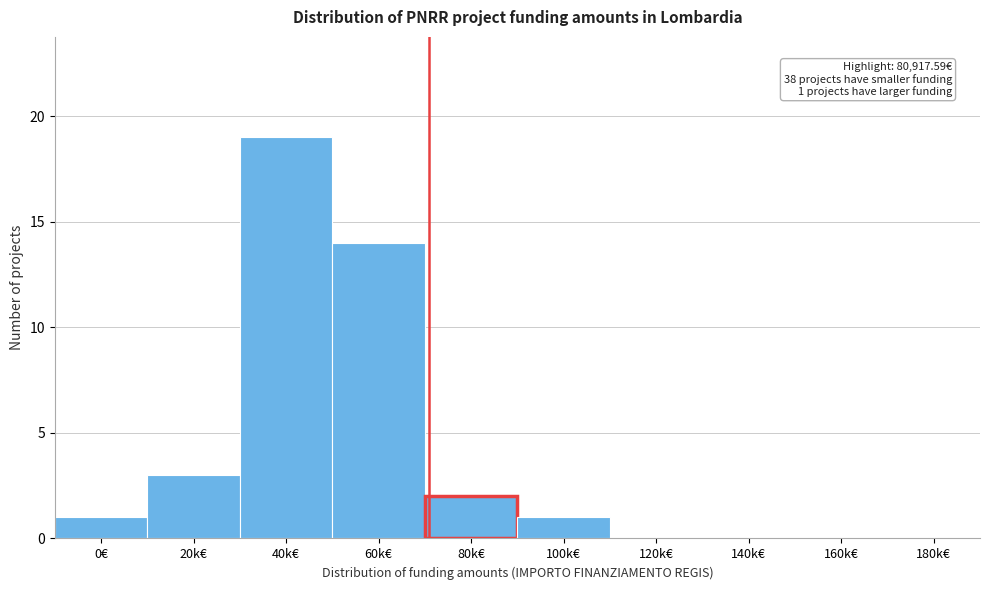

Reading left to right, list all the values displayed in this chart.

0€=1	20k€=3	40k€=19	60k€=14	80k€=2	100k€=1	120k€=0	140k€=0	160k€=0	180k€=0